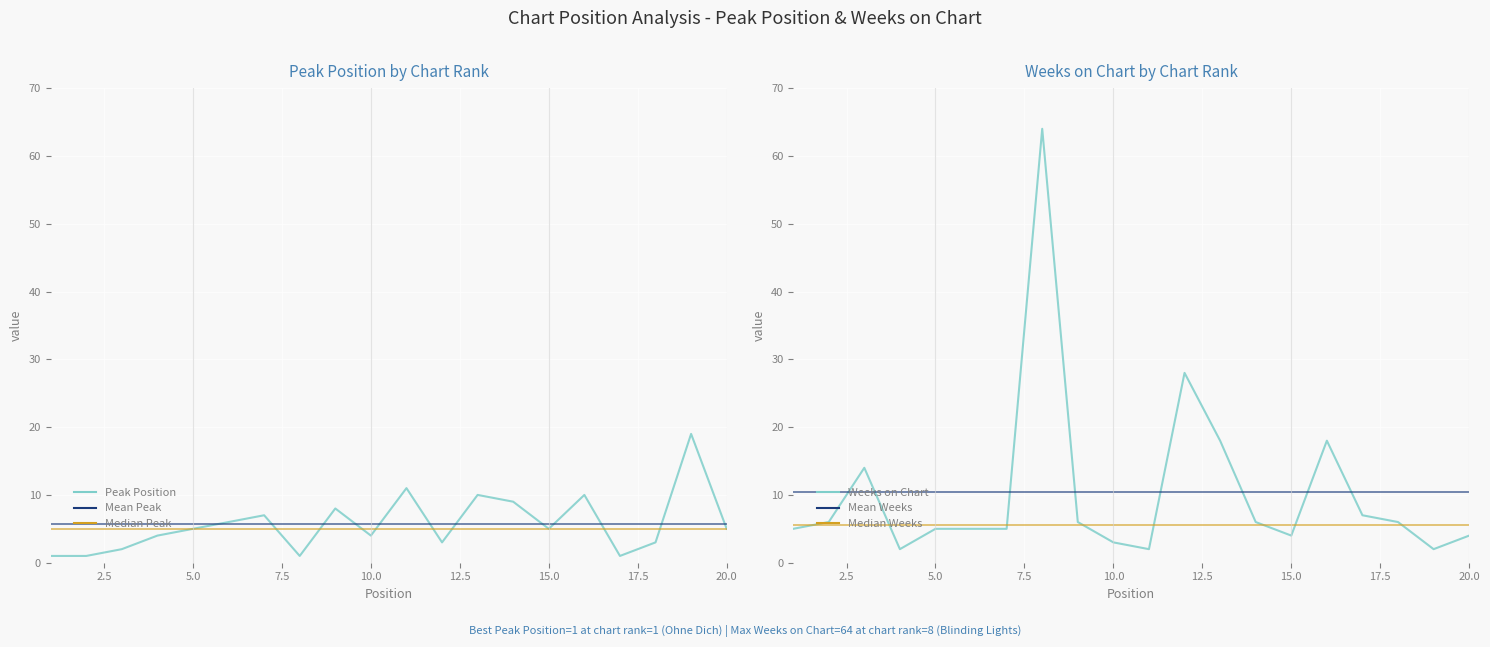

How many interior local peaks does the Peak Position series have?

6